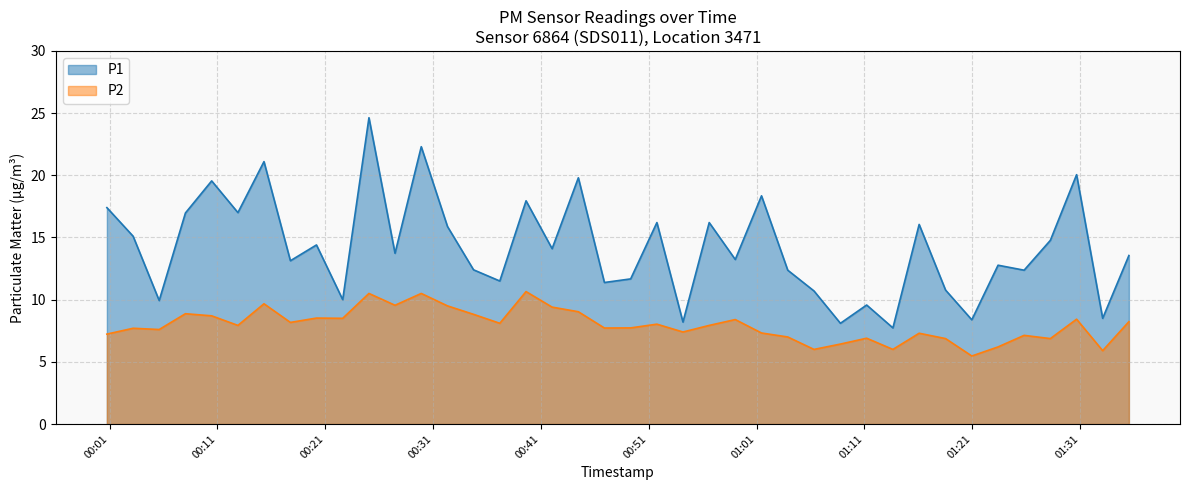

Which series changed the most between 2024-02-21T00:08:02 and 2024-02-21T00:34:45?

P1